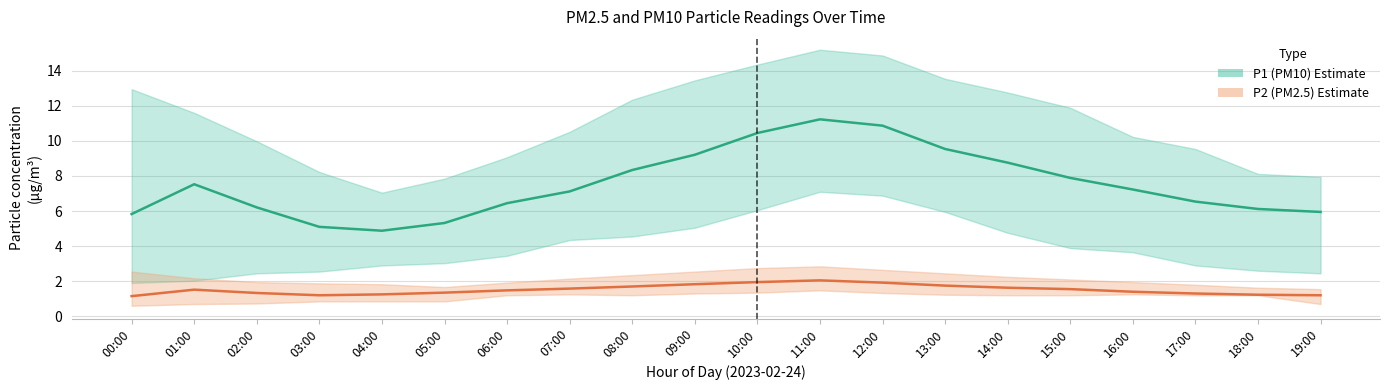

Is this an area chart (filled region under the line)?

No